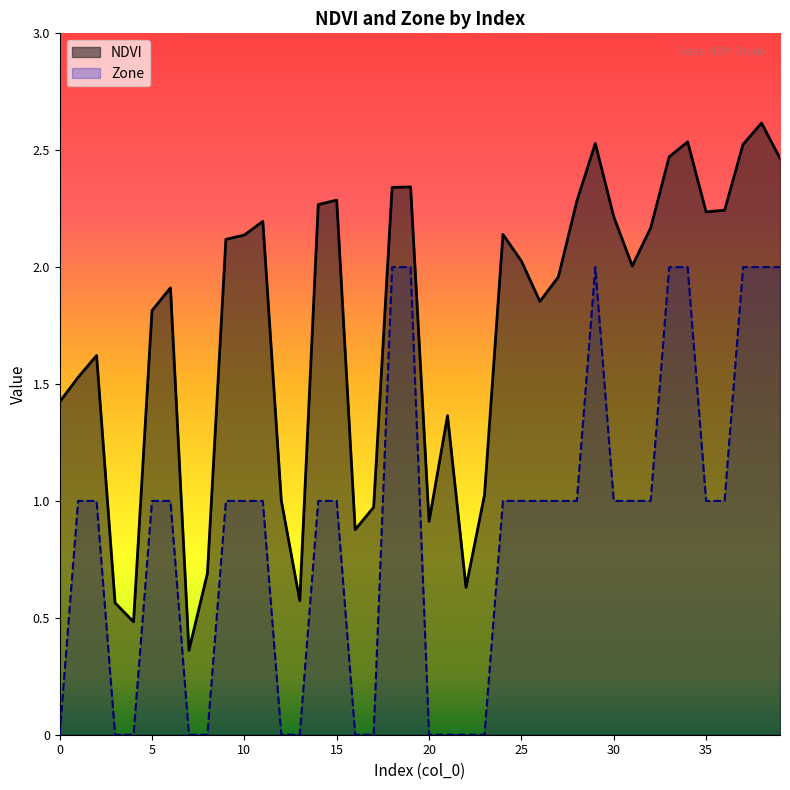

Which series changed the most between 12 and 37?

Zone